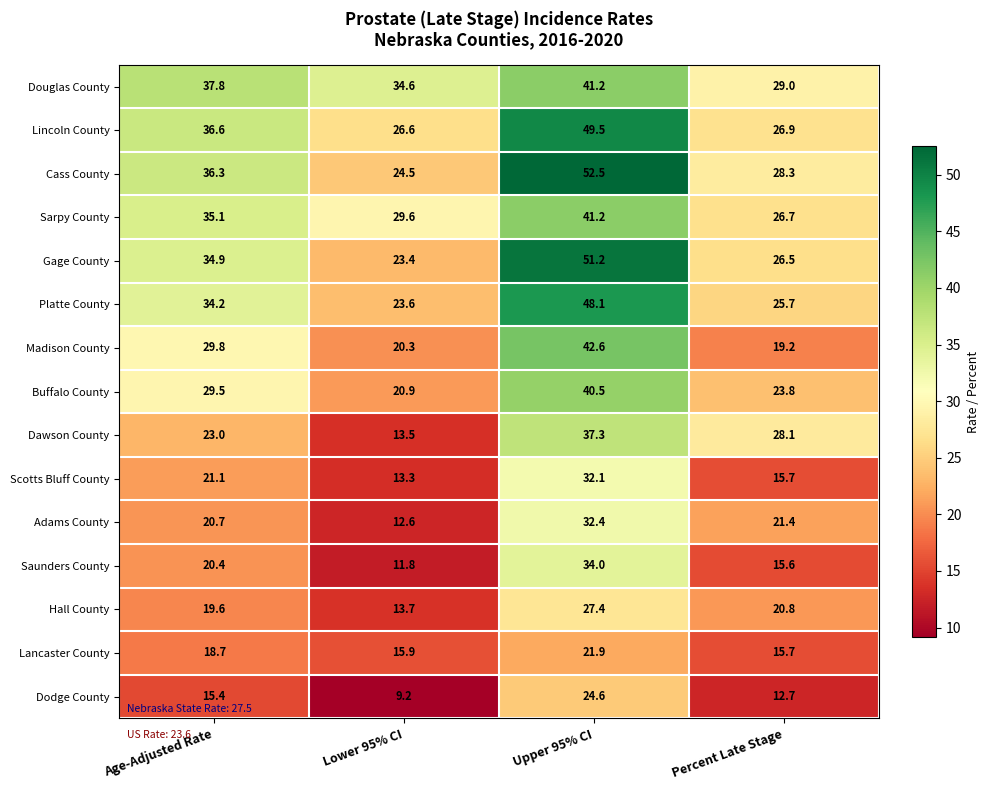

Between Lower 95% CI and Percent Late Stage, which series saw the biggest shift?

Dawson County